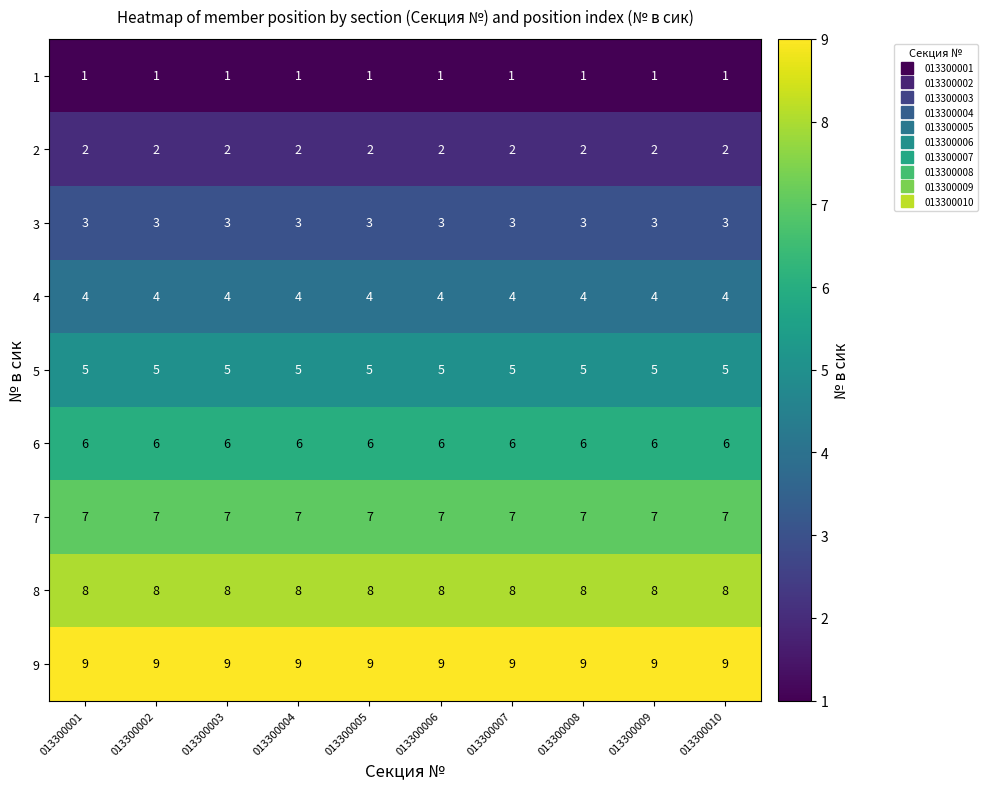

What is the minimum value shown in the chart?

1